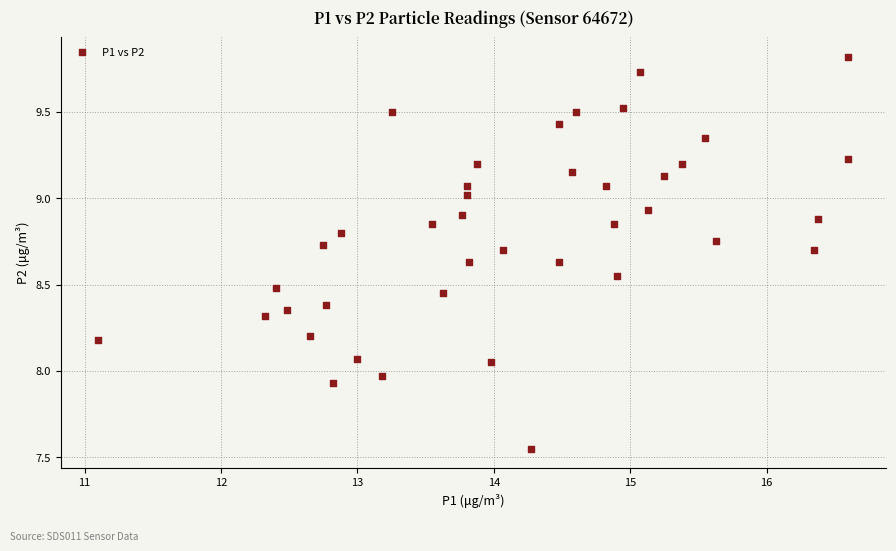

What is the range of X values (max minus min)?

5.5